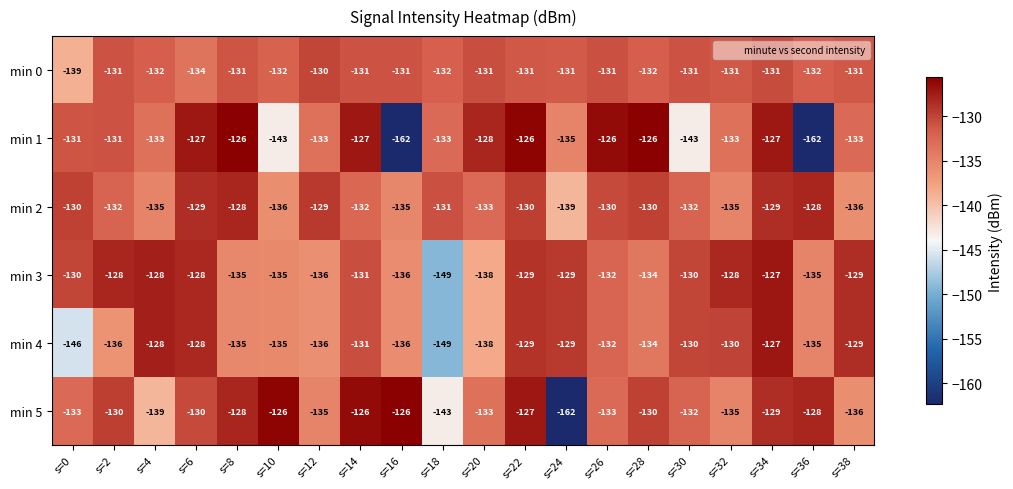

At which category is the sum across all series the highest?

s=34